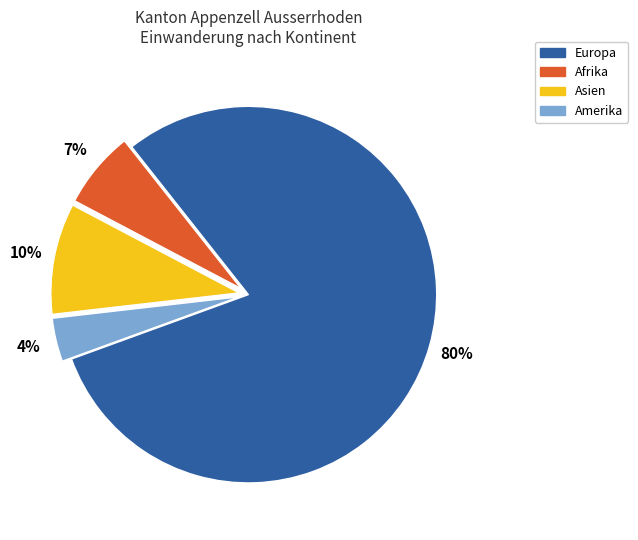

Do Afrika and Asien together represent more than half of the pie?

No